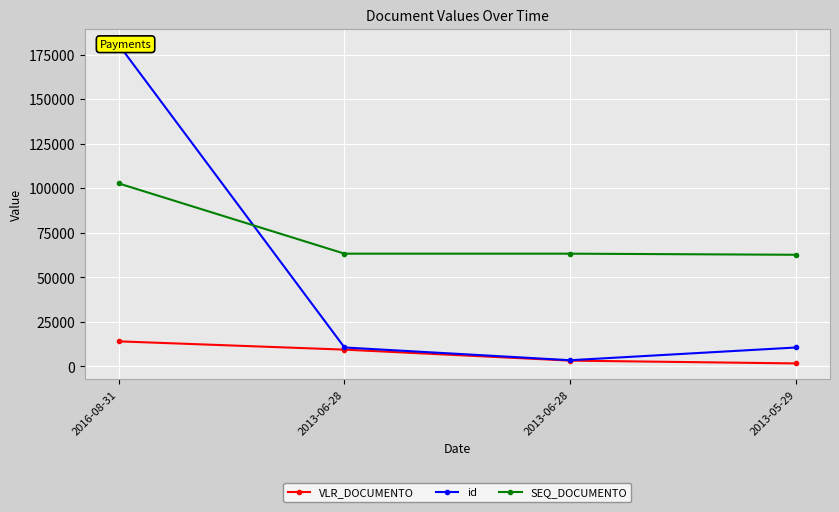

Rank the categories by id value from lowest to highest.

2013-06-28, 2013-05-29, 2013-06-28, 2016-08-31